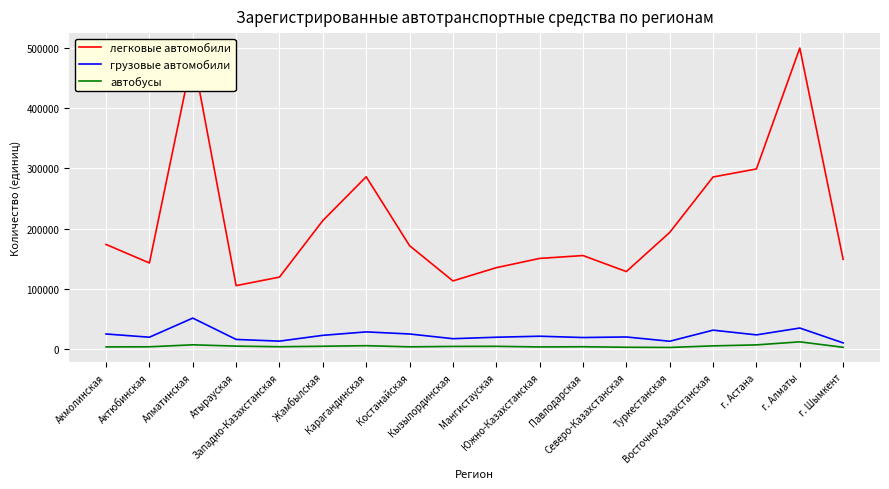

Which series has the largest total across all categories?

легковые автомобили